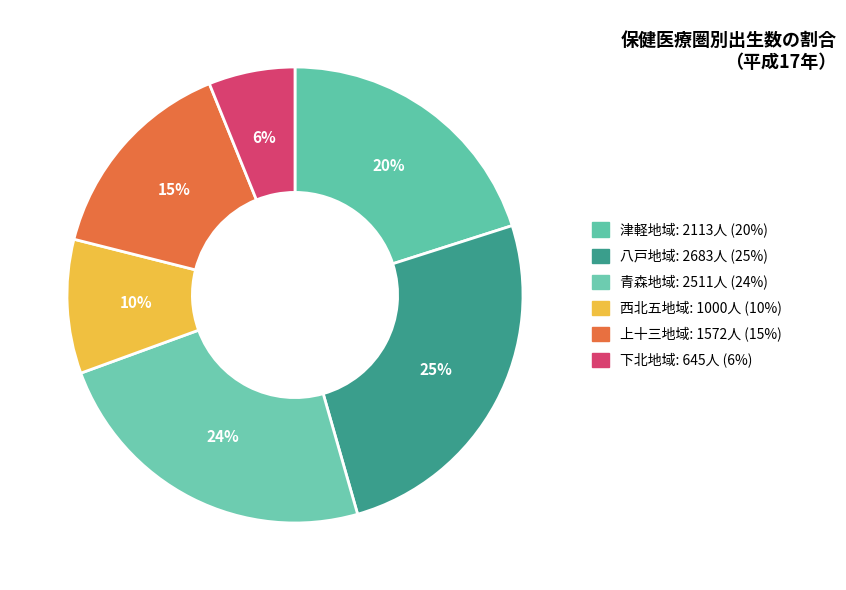

What is the largest slice in the pie chart?

八戸地域